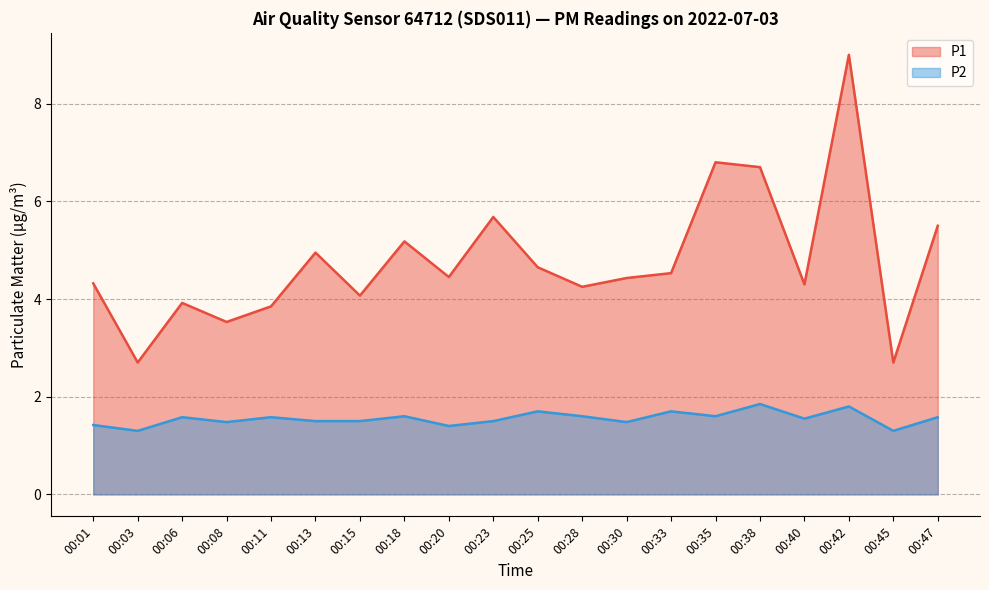

True or false: P1 and P2 cross at least once.

False